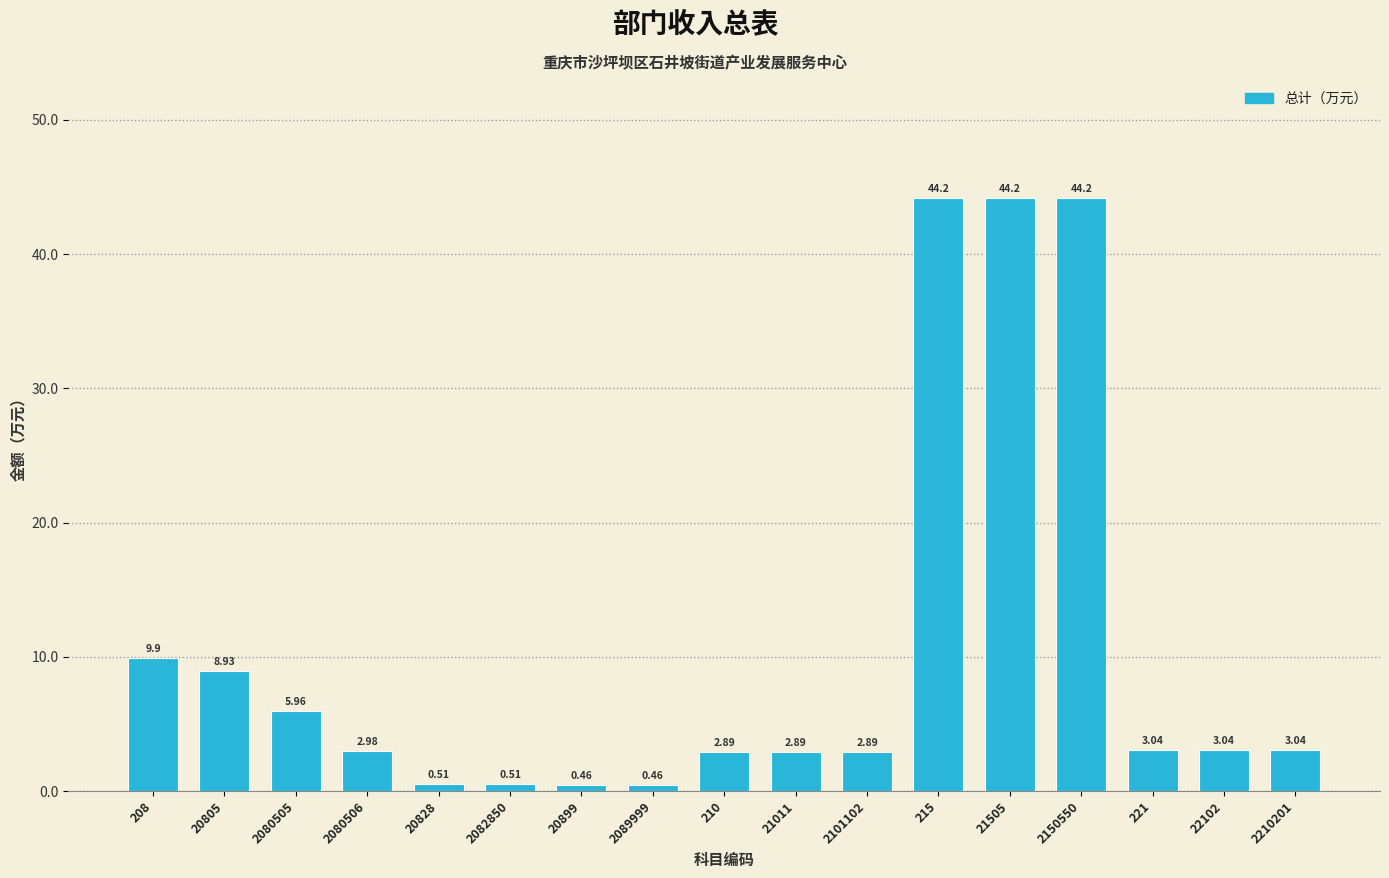

Between 2080506 and 21505, which is larger?

21505